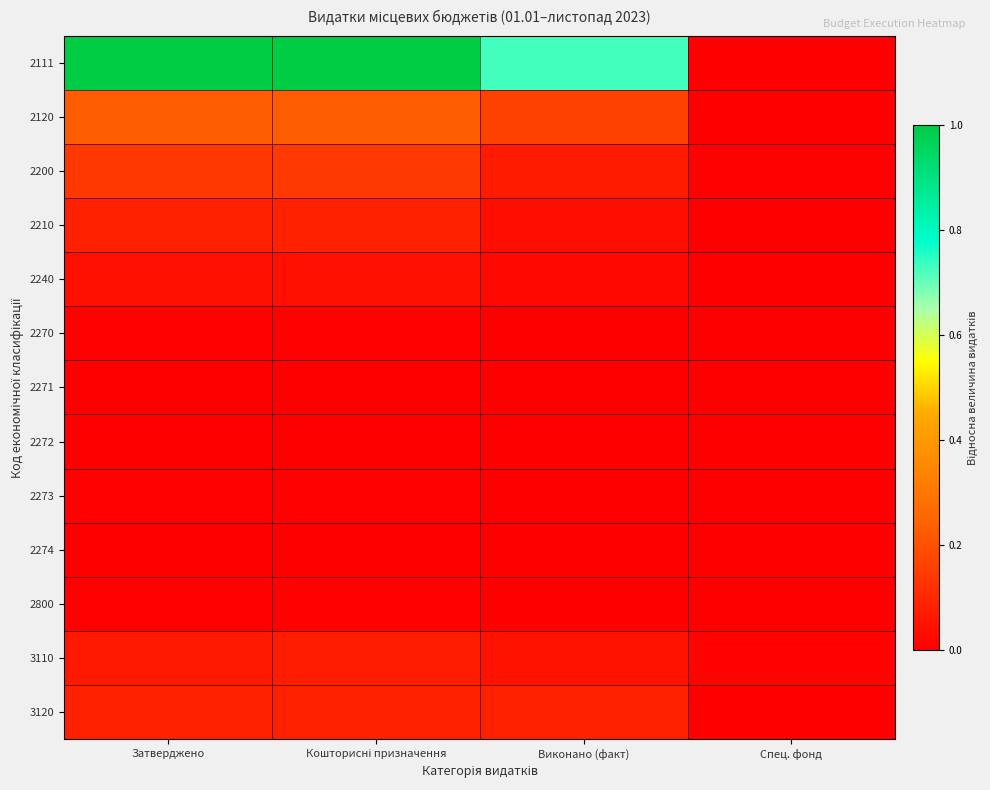

Reading left to right, extract all data points from this chart.

2111: Затверджено=1.0	Кошторисні призначення=1.0	Виконано (факт)=0.7	Спец. фонд=0.0
2120: Затверджено=0.2	Кошторисні призначення=0.2	Виконано (факт)=0.2	Спец. фонд=0.0
2200: Затверджено=0.1	Кошторисні призначення=0.1	Виконано (факт)=0.1	Спец. фонд=0.0
2210: Затверджено=0.1	Кошторисні призначення=0.1	Виконано (факт)=0.0	Спец. фонд=0.0
2240: Затверджено=0.0	Кошторисні призначення=0.0	Виконано (факт)=0.0	Спец. фонд=0.0
2270: Затверджено=0.0	Кошторисні призначення=0.0	Виконано (факт)=0.0	Спец. фонд=0.0
2271: Затверджено=0.0	Кошторисні призначення=0.0	Виконано (факт)=0.0	Спец. фонд=0.0
2272: Затверджено=0.0	Кошторисні призначення=0.0	Виконано (факт)=0.0	Спец. фонд=0.0
2273: Затверджено=0.0	Кошторисні призначення=0.0	Виконано (факт)=0.0	Спец. фонд=0.0
2274: Затверджено=0.0	Кошторисні призначення=0.0	Виконано (факт)=0.0	Спец. фонд=0.0
2800: Затверджено=0.0	Кошторисні призначення=0.0	Виконано (факт)=0.0	Спец. фонд=0.0
3110: Затверджено=0.1	Кошторисні призначення=0.1	Виконано (факт)=0.0	Спец. фонд=0.0
3120: Затверджено=0.1	Кошторисні призначення=0.1	Виконано (факт)=0.1	Спец. фонд=0.0